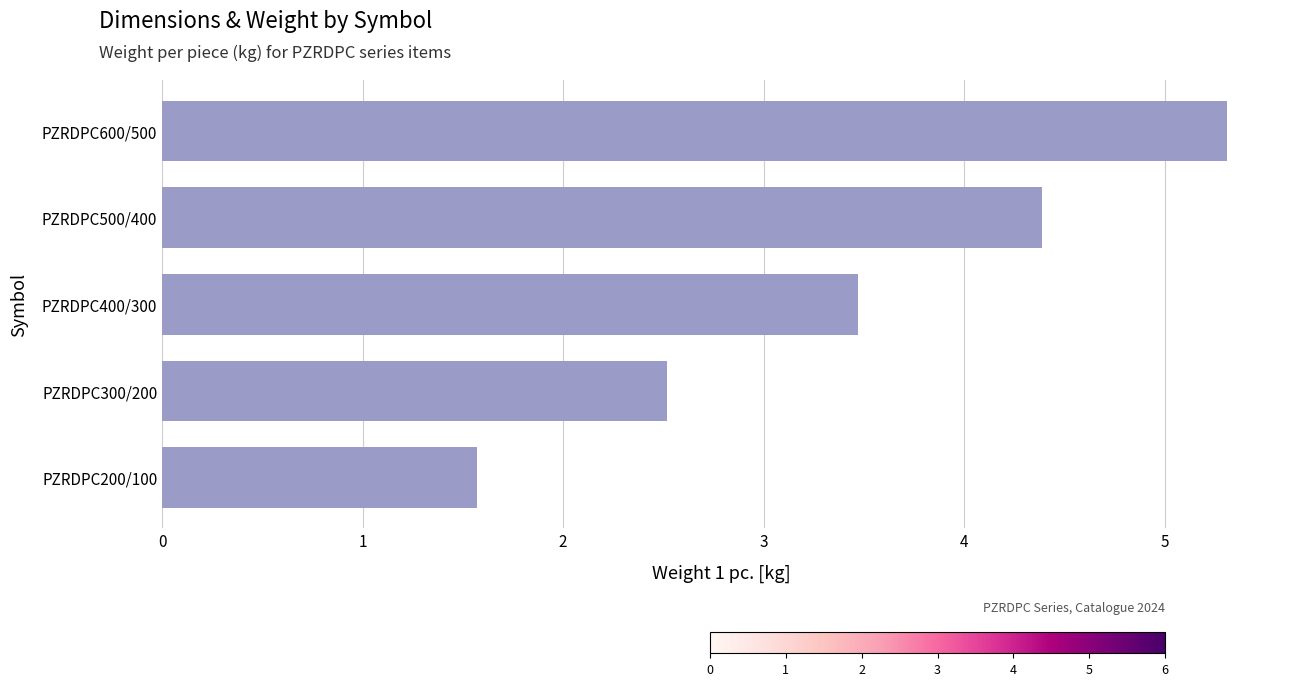

How many bars are there in total?

5